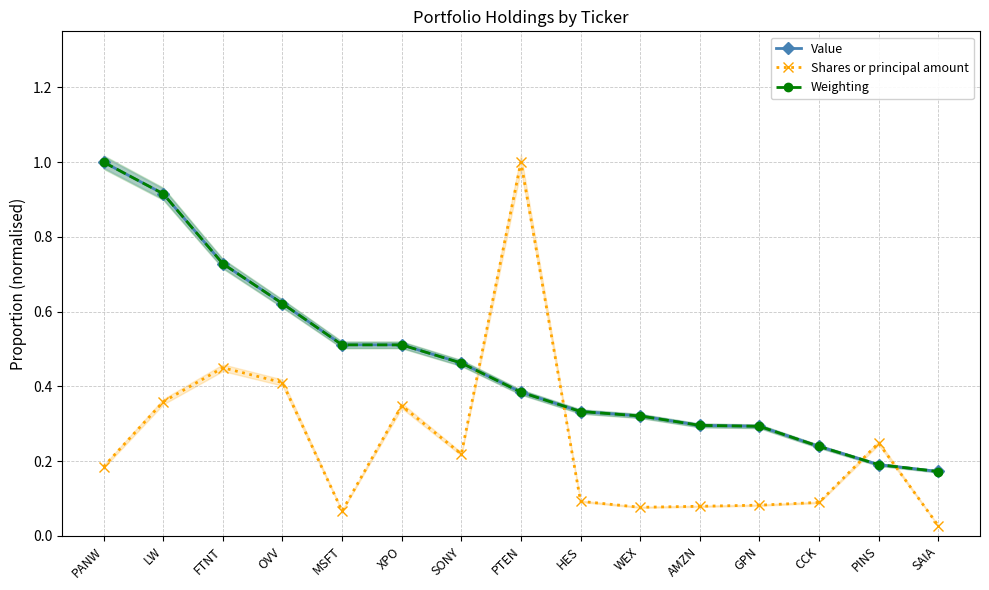

True or false: Weighting has a value of 0.5 at SONY.

True